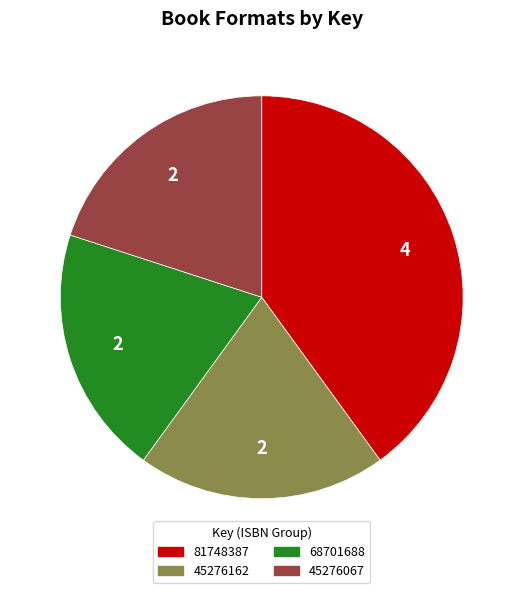

Combined, do 68701688 and 45276162 account for over 50%?

No